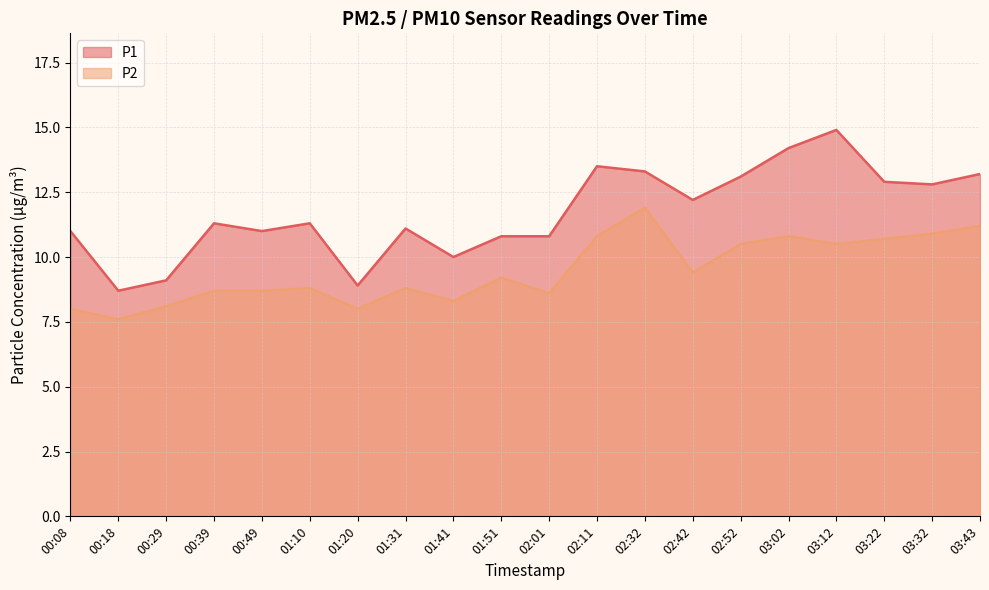

True or false: P1 and P2 intersect in this chart.

False